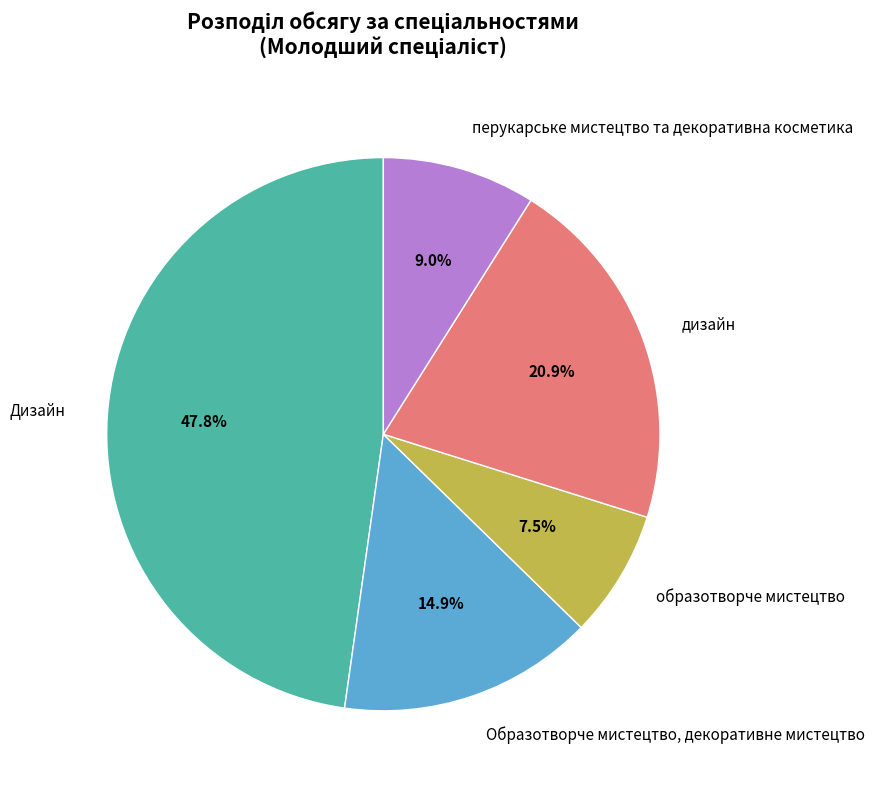

To the nearest percent, what is the difference between the перукарське мистецтво та декоративна косметика and Образотворче мистецтво, декоративне мистецтво slice percentages?

6%